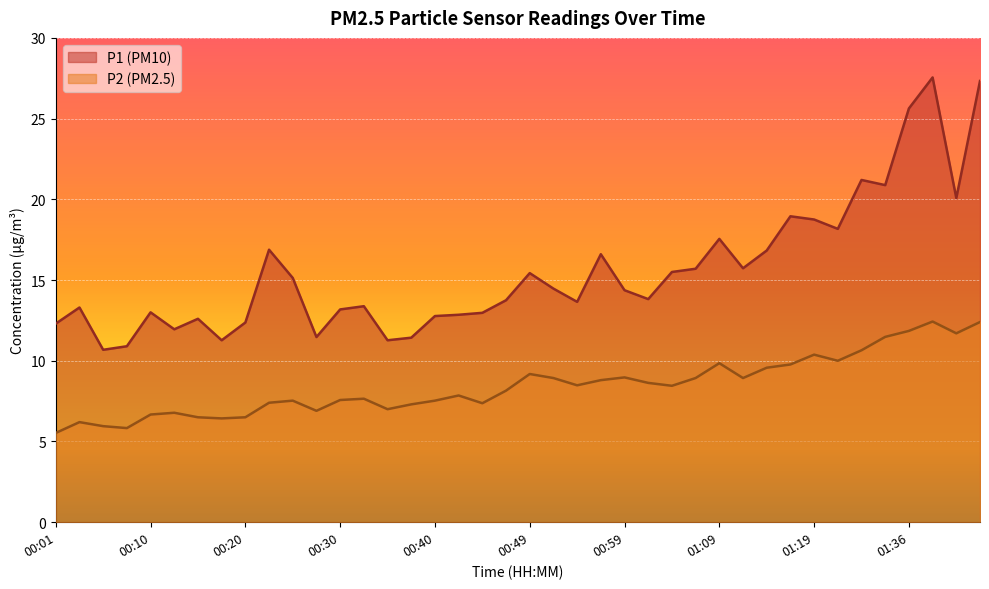

In P1, how many points are higher than both neighbors (excluding endpoints)?

11